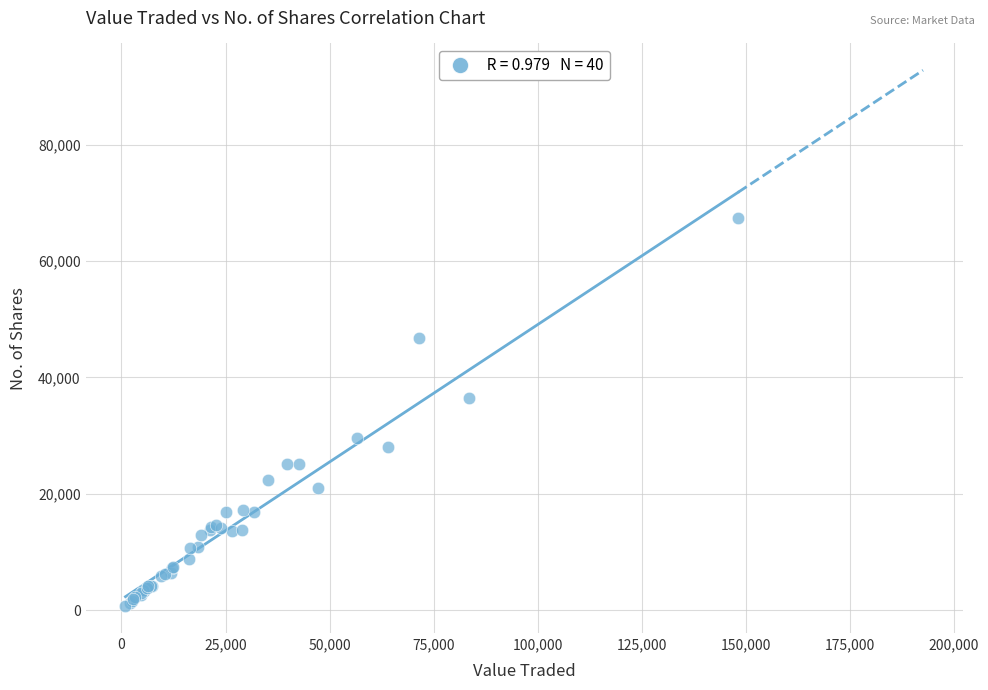

What Y value in the scatter plot is closest to 34076?

36448